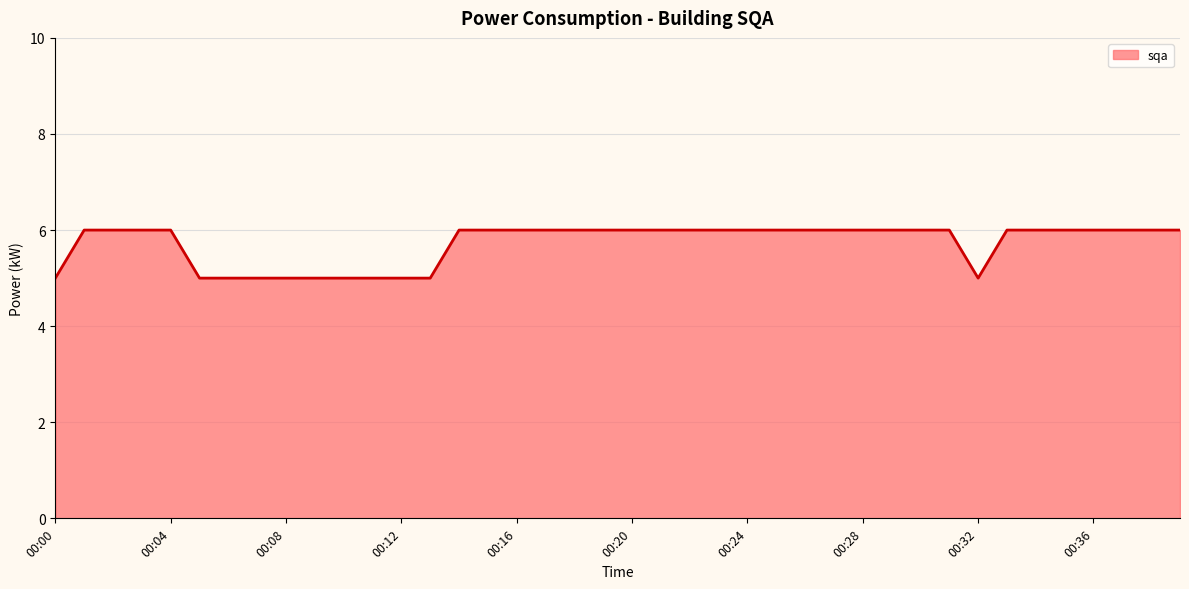

Does the chart have visible grid lines?

Yes